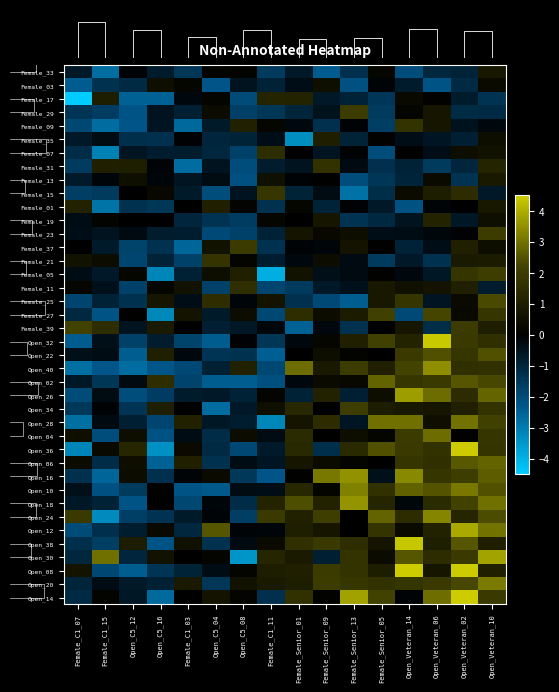

How many data points in Female_11 are above 0?

8